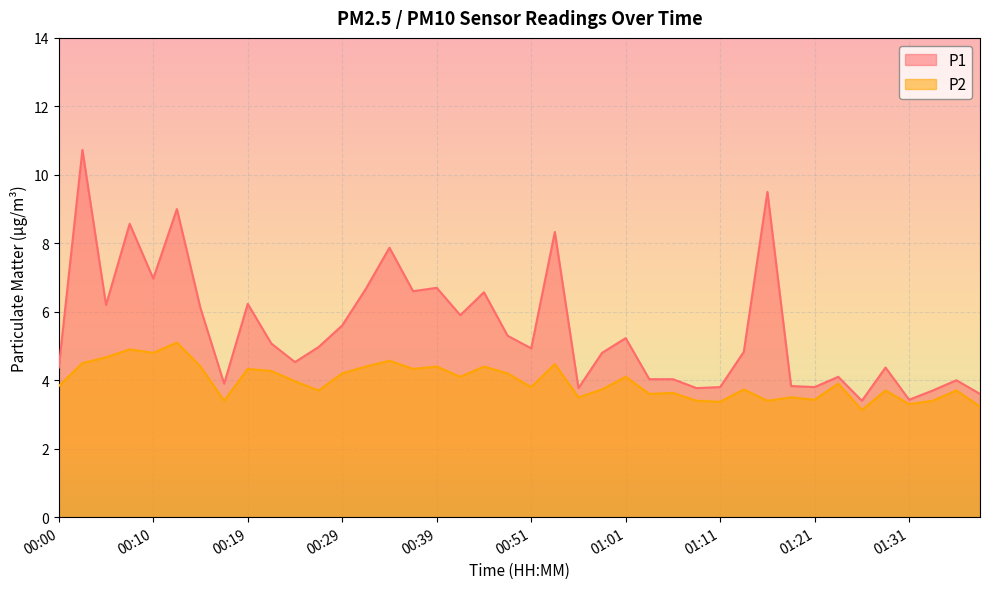

What is the difference between the P2 values at 01:19 and 01:16?

0.1